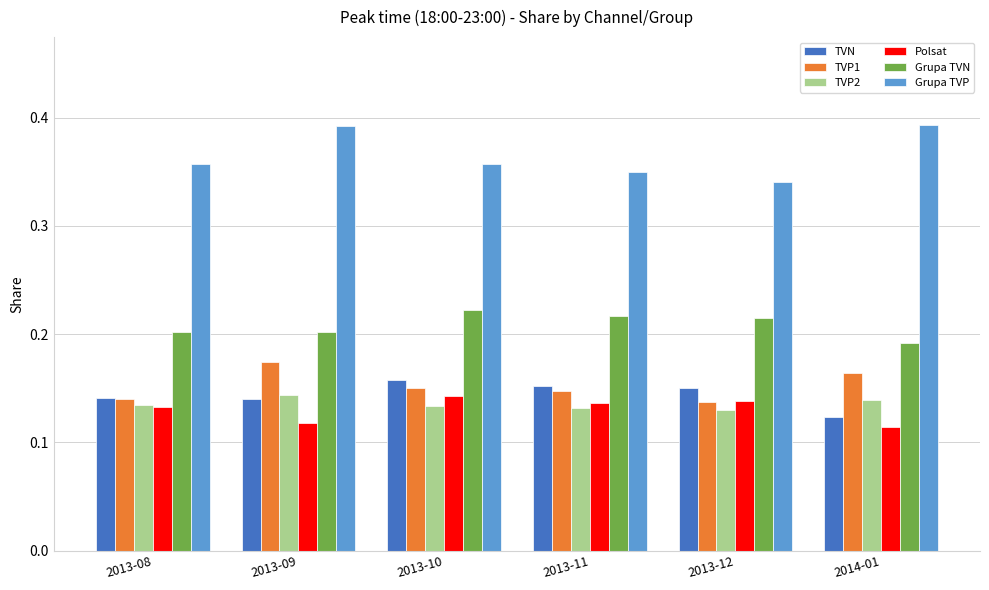

What is the label of the 2nd bar from the left?

2013-09